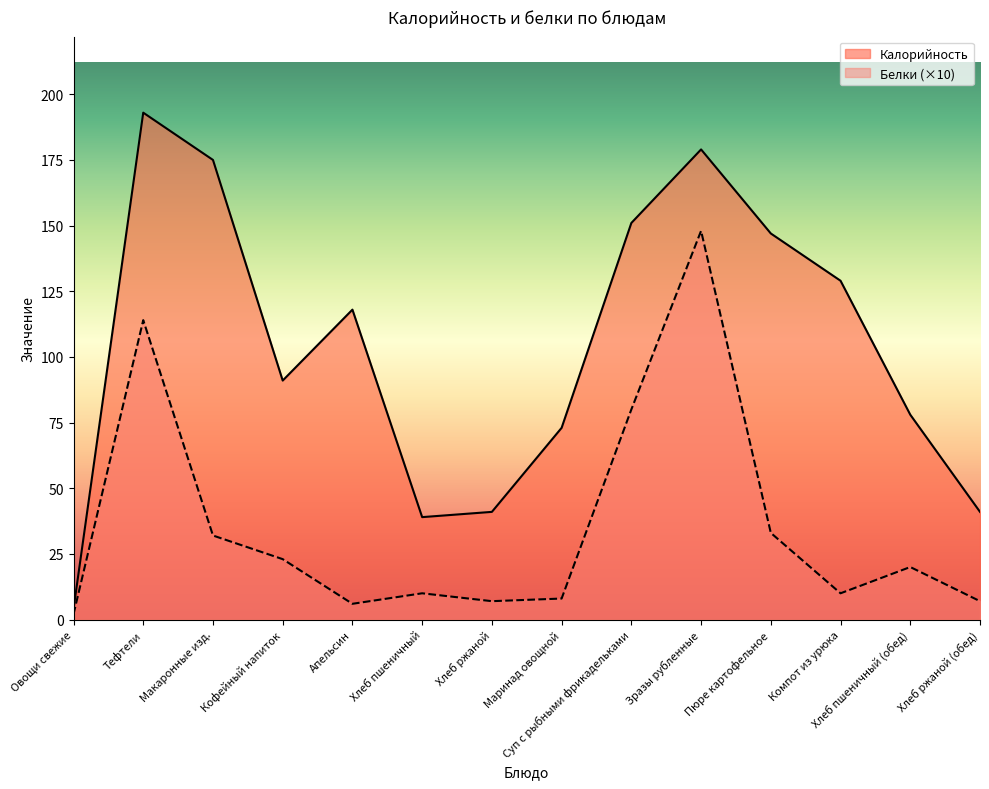

Which series has the widest spread of values?

Калорийность